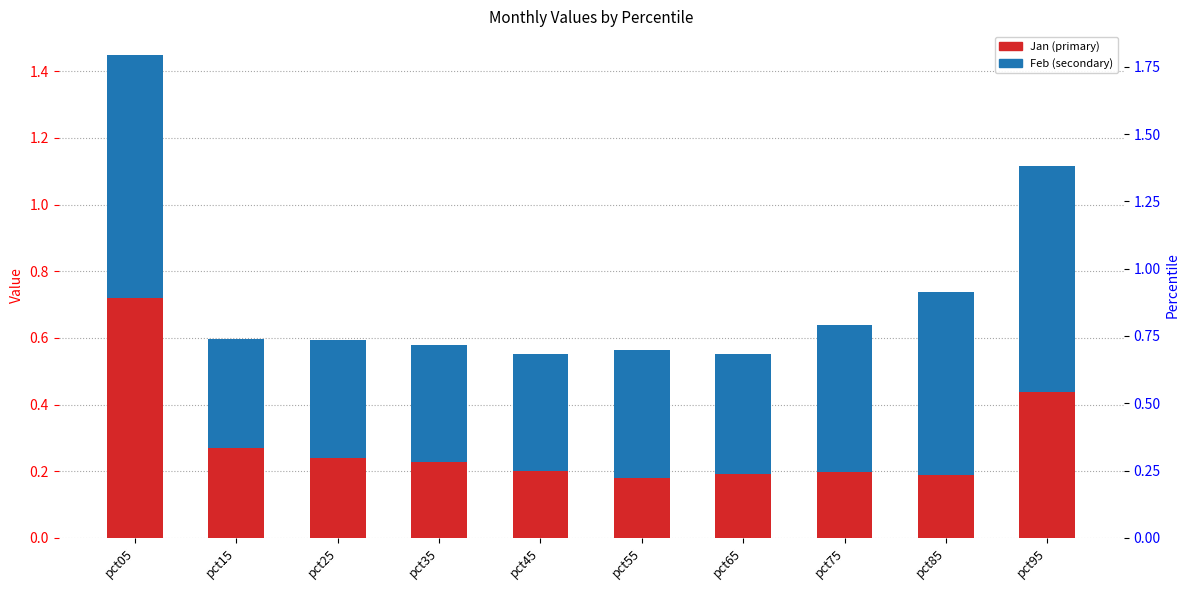

Reading left to right, extract all data points from this chart.

Jan: 0.7	0.3	0.2	0.2	0.2	0.2	0.2	0.2	0.2	0.4
Feb: 0.7	0.3	0.4	0.3	0.4	0.4	0.4	0.4	0.5	0.7